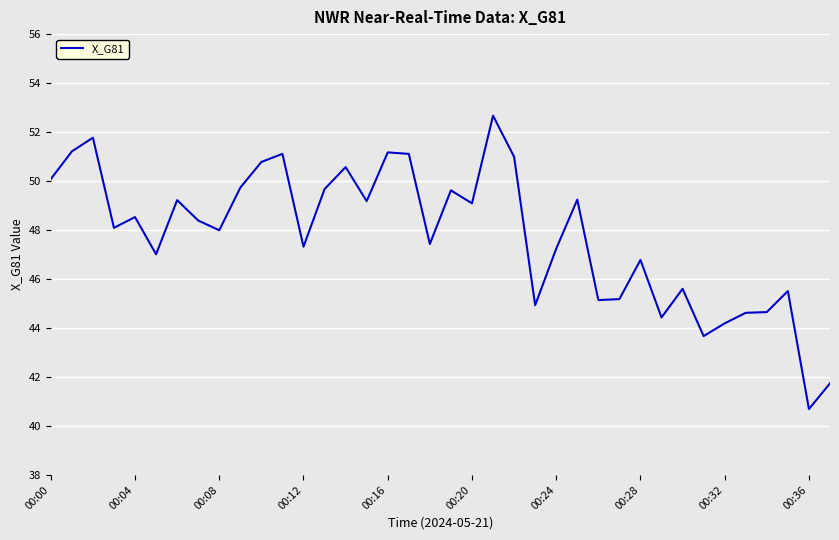

What is the smallest value displayed?

40.7